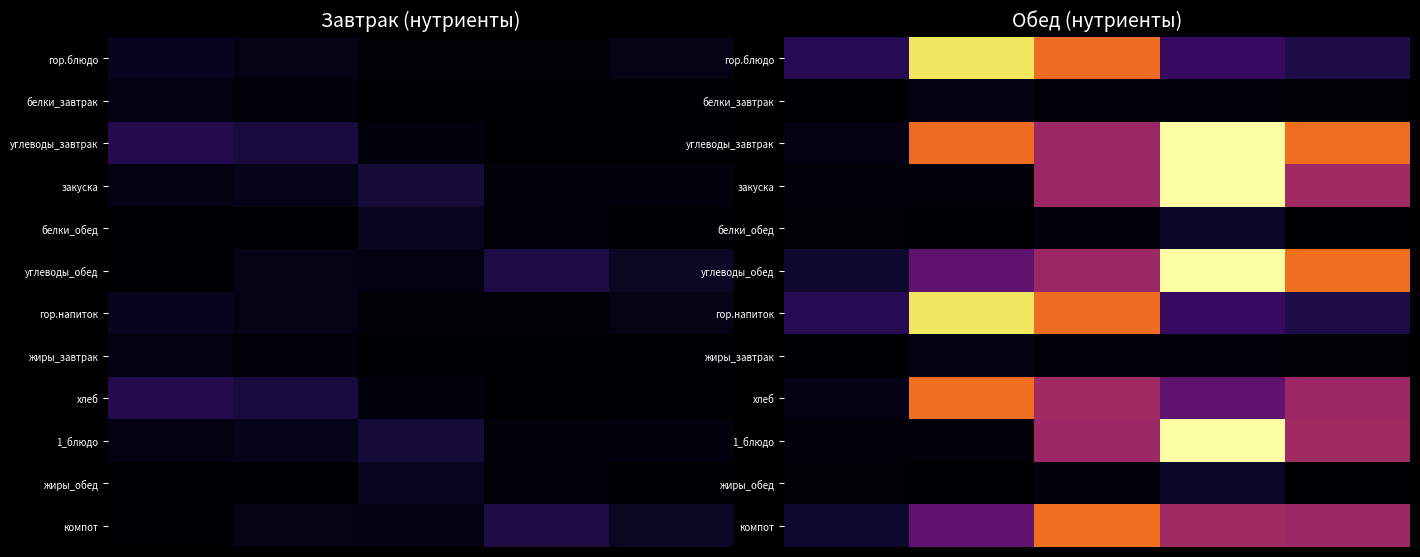

List the series in order of their peak value, lowest first.

белки_завтрак, жиры_завтрак, белки_обед, жиры_обед, хлеб, компот, гор.блюдо, гор.напиток, углеводы_завтрак, закуска, углеводы_обед, 1_блюдо